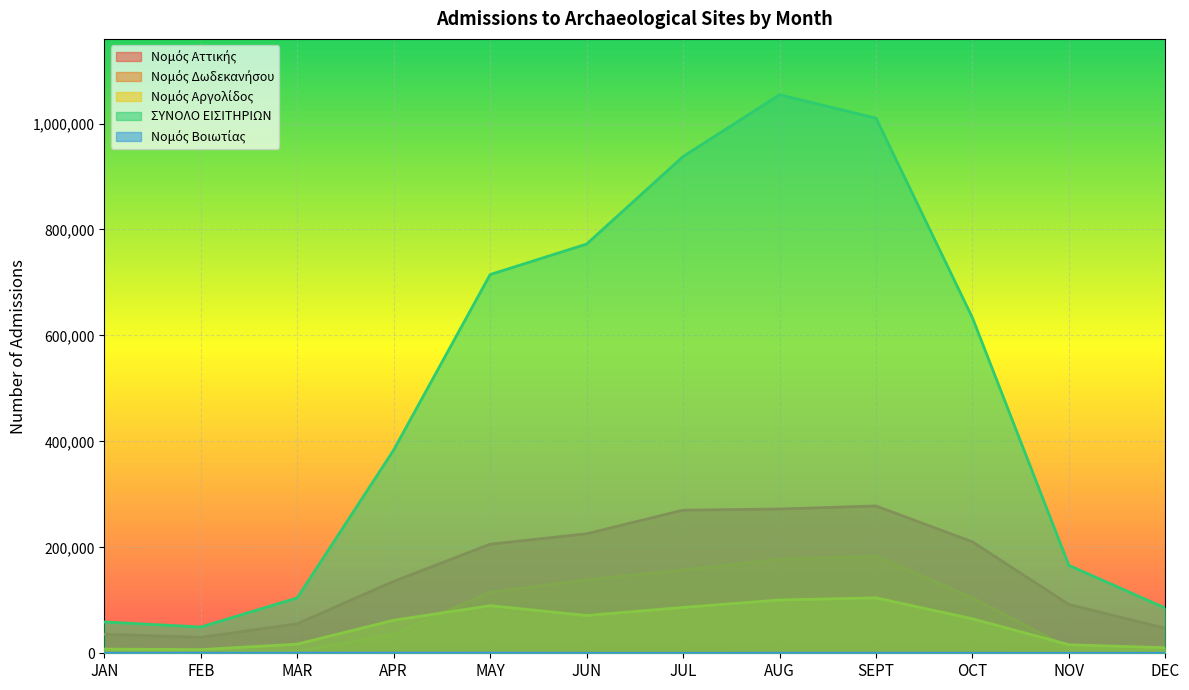

What is the sum of the ΣΥΝΟΛΟ ΕΙΣΙΤΗΡΙΩΝ values at SEPT and NOV?

1176138